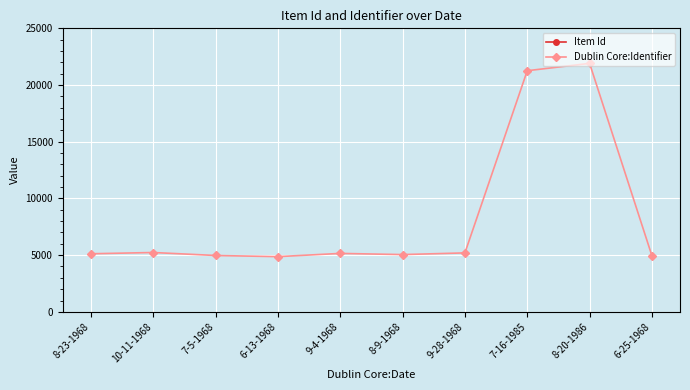

What position from the right is 10-11-1968?

9